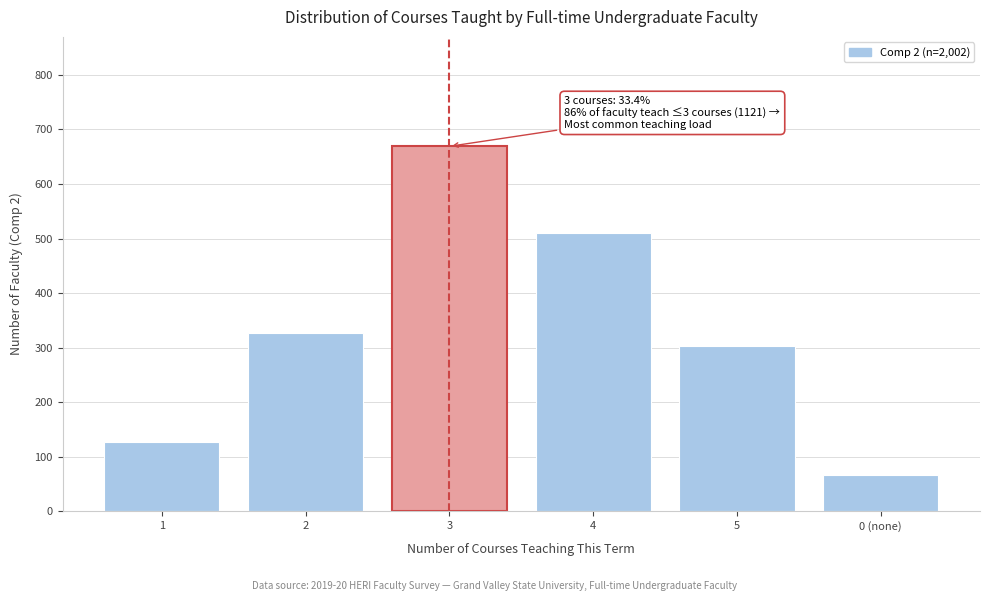

Reading left to right, list all the values displayed in this chart.

1=126	2=326	3=669	4=511	5=302	0 (none)=66